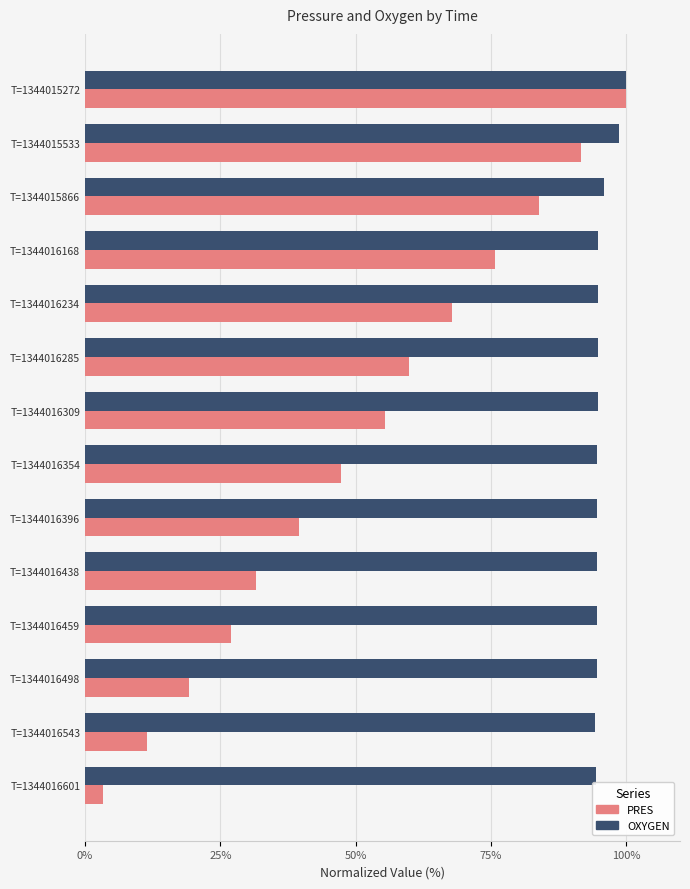

What is the sum of all OXYGEN values?

1336.2